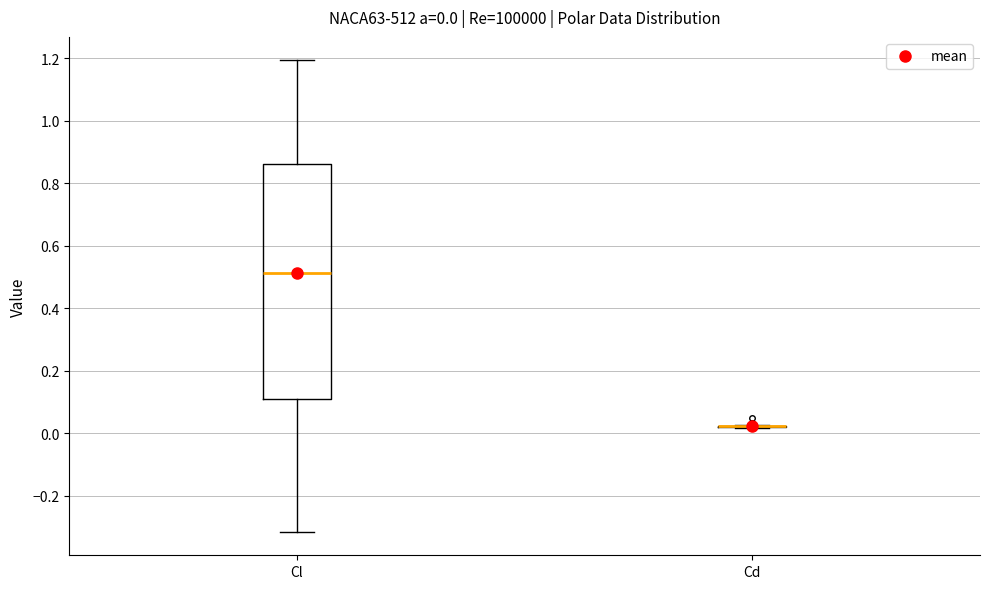

Which box is the tallest, from its lower edge to its upper edge?

Cl